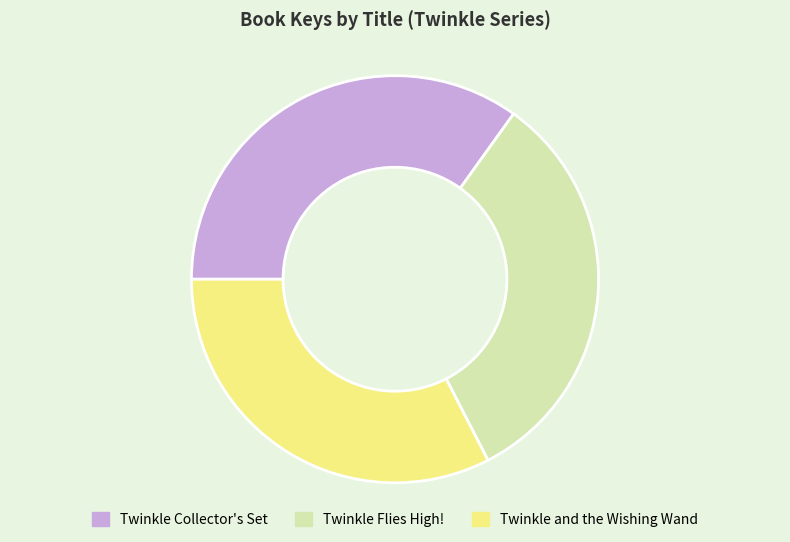

Does any single category account for the majority?

No